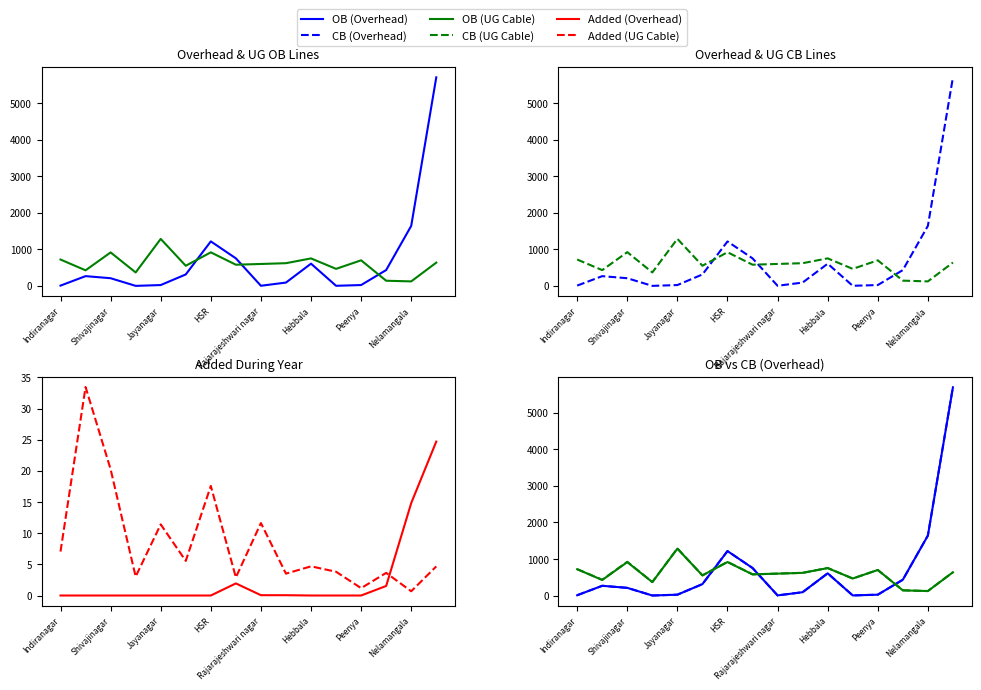

True or false: Added (UG Cable) has a value of 30.8 at HSR.

False